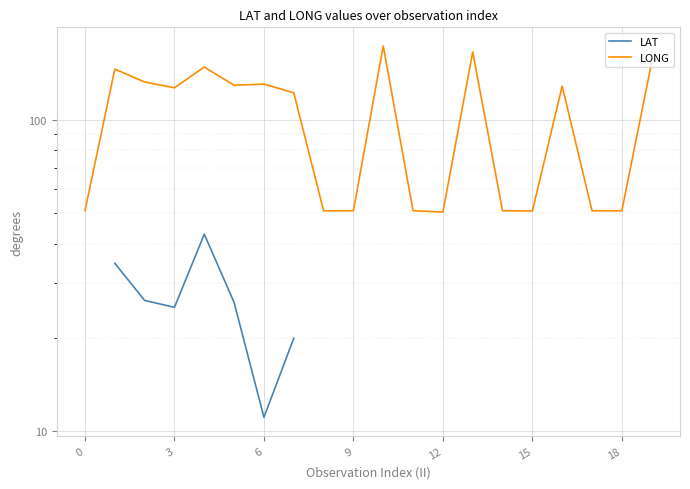

What is the label of the 11th point from the left?

10